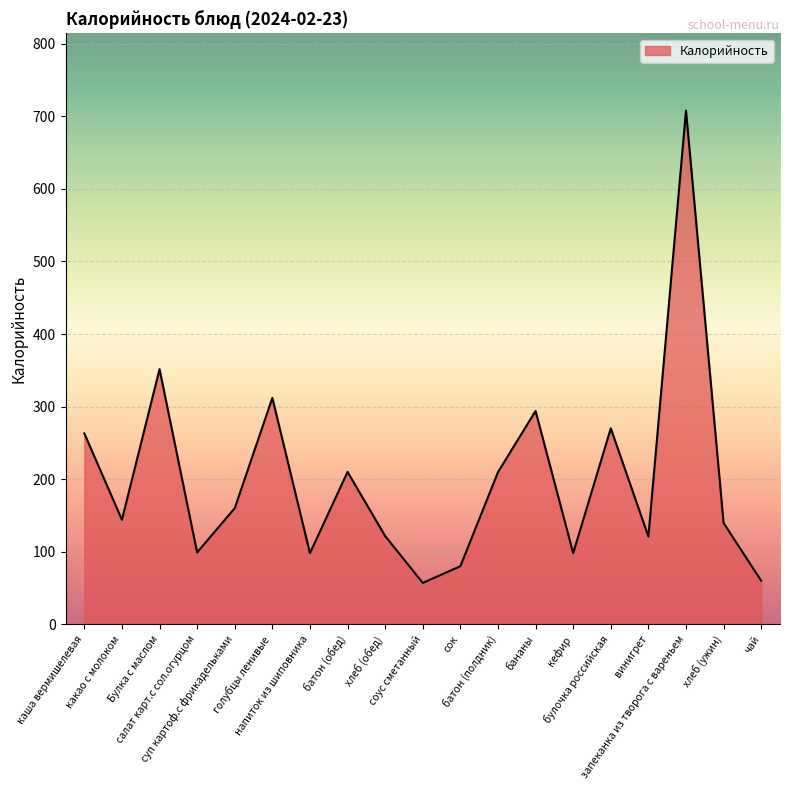

What is the sum of all values?

3796.3